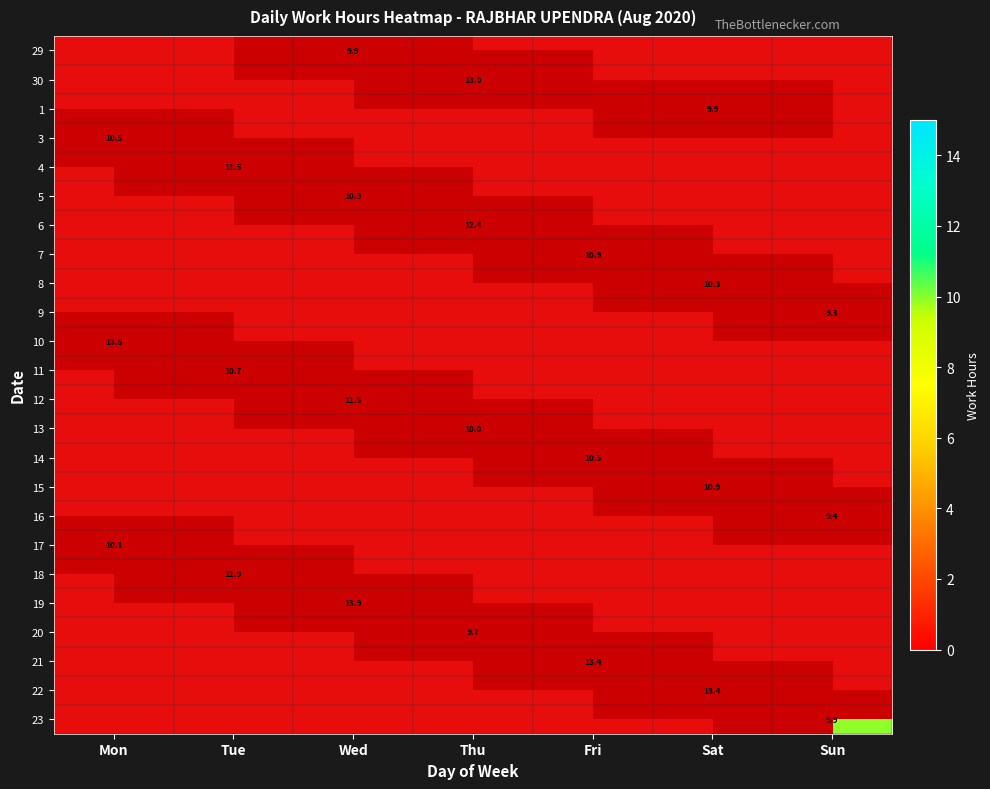

At how many categories does at least one series exceed 4?

7